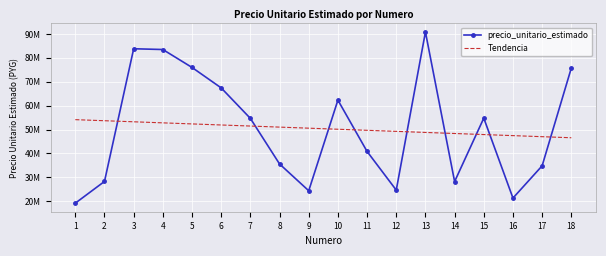

Which series has the largest range (max minus min)?

precio_unitario_estimado